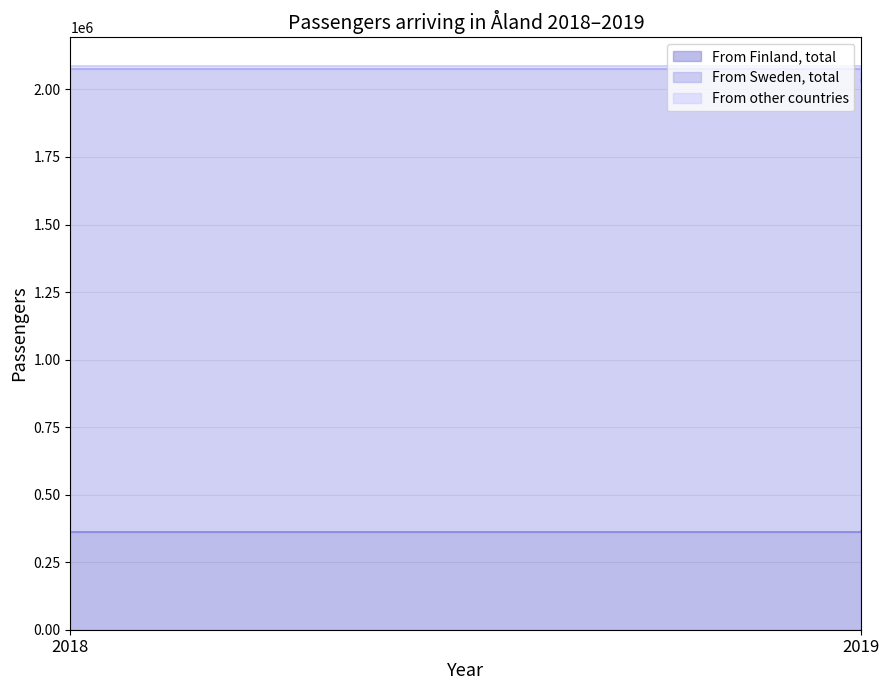

At which label does From other countries reach its peak?

2019